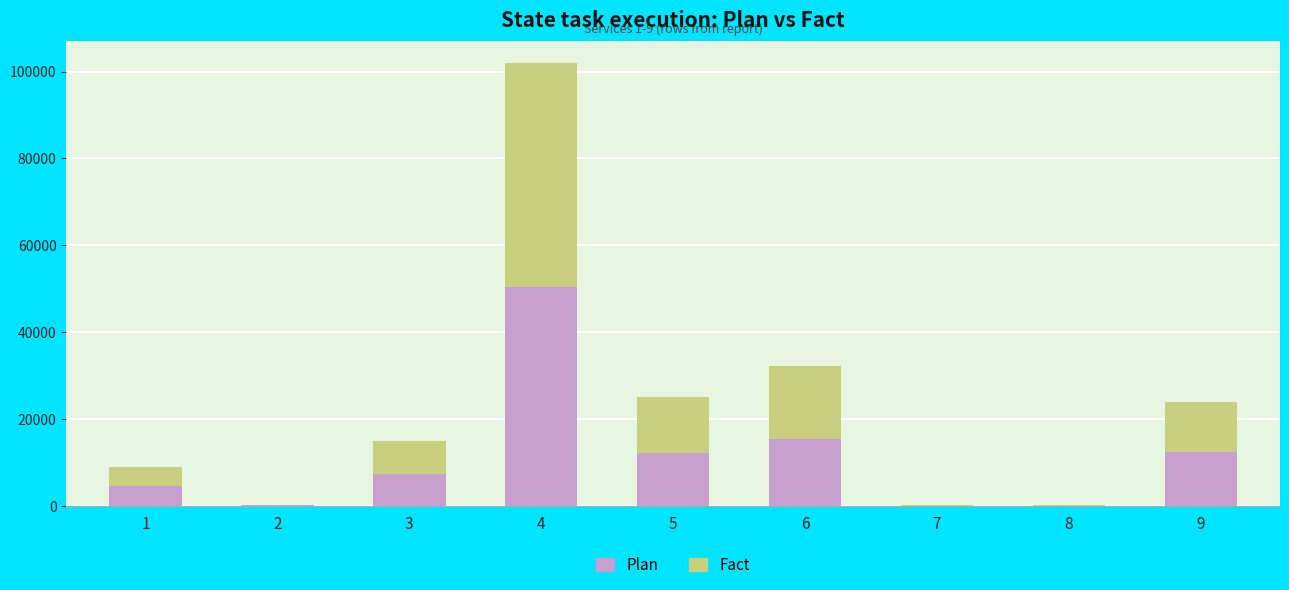

What is the maximum value for Plan?

50477